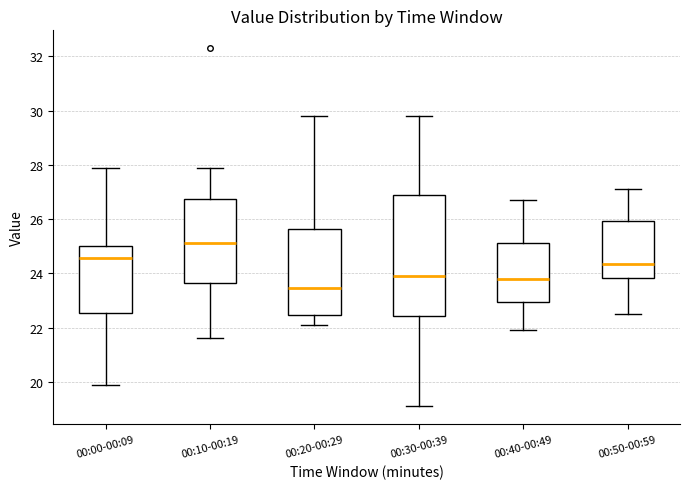

Reading left to right, transcribe this box plot: for each box, give where its median line is, the range the box spans, and where its two whiskers end, as read against the y-axis. The values are not printed on the chart, so give them approximately, as read against the axis.

00:00-00:09: median 24.6, box 22.6 to 25.0, whiskers 20.0 to 28.0
00:10-00:19: median 25.2, box 23.6 to 26.8, whiskers 21.6 to 28.0
00:20-00:29: median 23.4, box 22.4 to 25.6, whiskers 22.2 to 29.8
00:30-00:39: median 24.0, box 22.4 to 26.8, whiskers 19.2 to 29.8
00:40-00:49: median 23.8, box 23.0 to 25.2, whiskers 22.0 to 26.8
00:50-00:59: median 24.4, box 23.8 to 26.0, whiskers 22.6 to 27.2